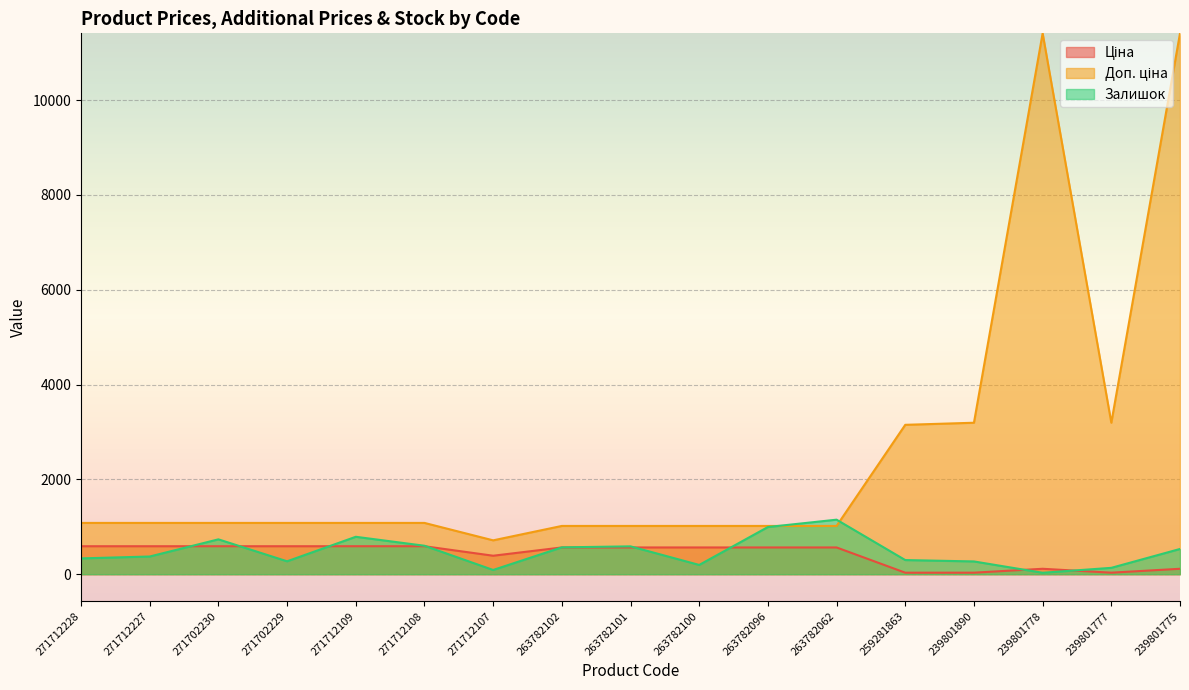

Does the chart display data point markers on the line(s)?

No